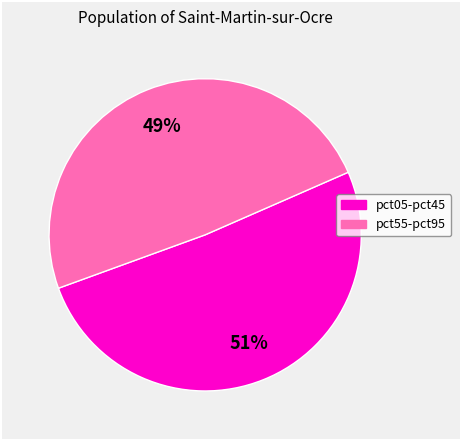

To the nearest percent, what is the difference between the largest and smallest slice percentages?

2%